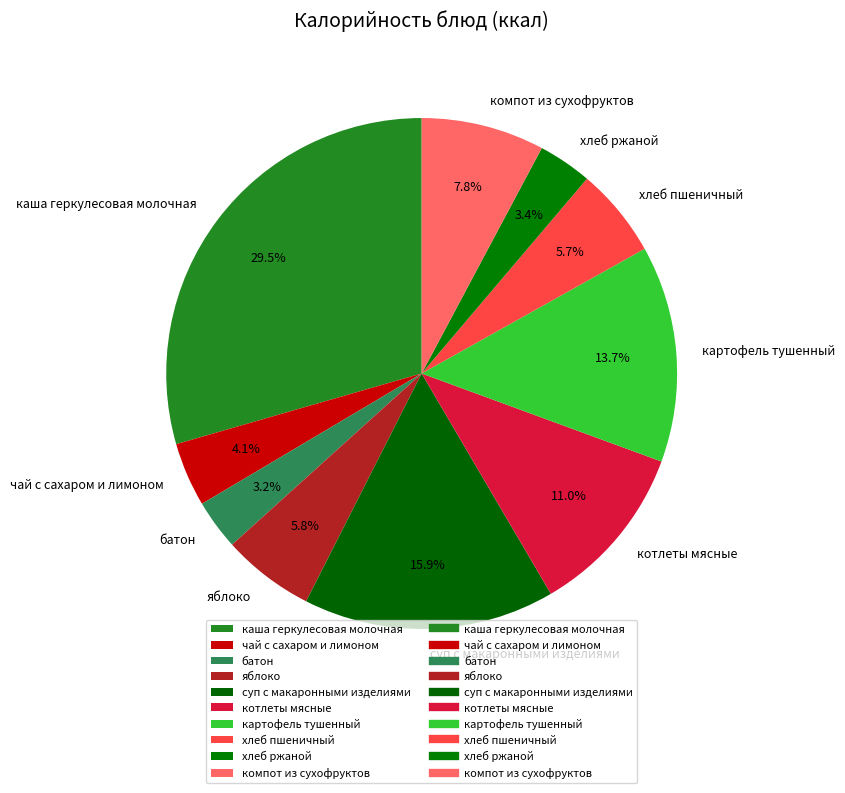

Does каша геркулесовая молочная represent more than half of the total?

No